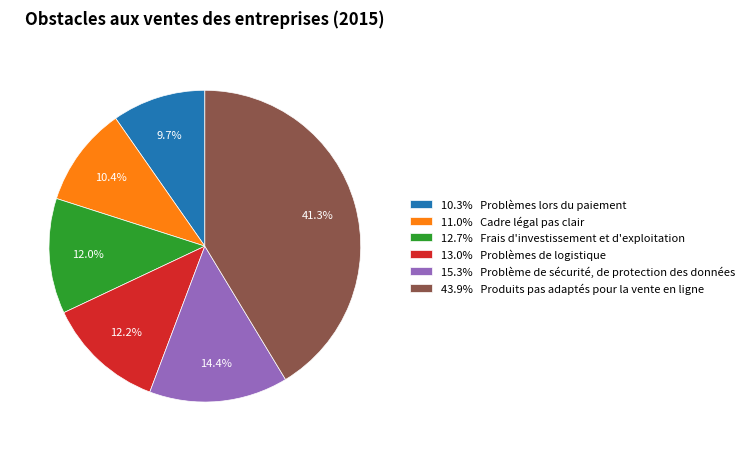

Which category has the biggest portion of the pie?

43.9% Produits pas adaptés pour la vente en ligne